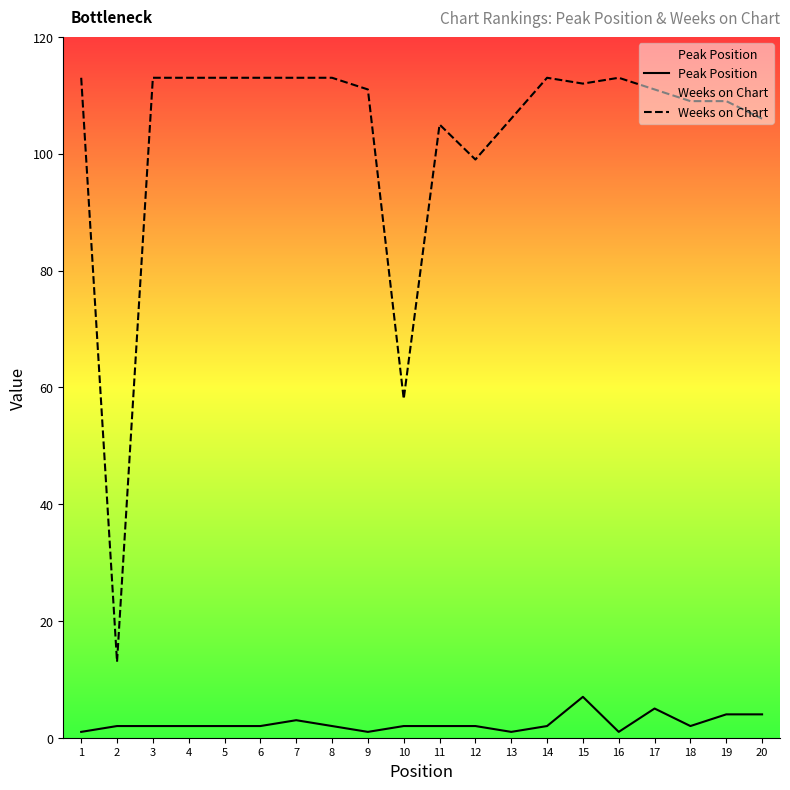

List the series in order of their peak value, lowest first.

Peak Position, Weeks on Chart